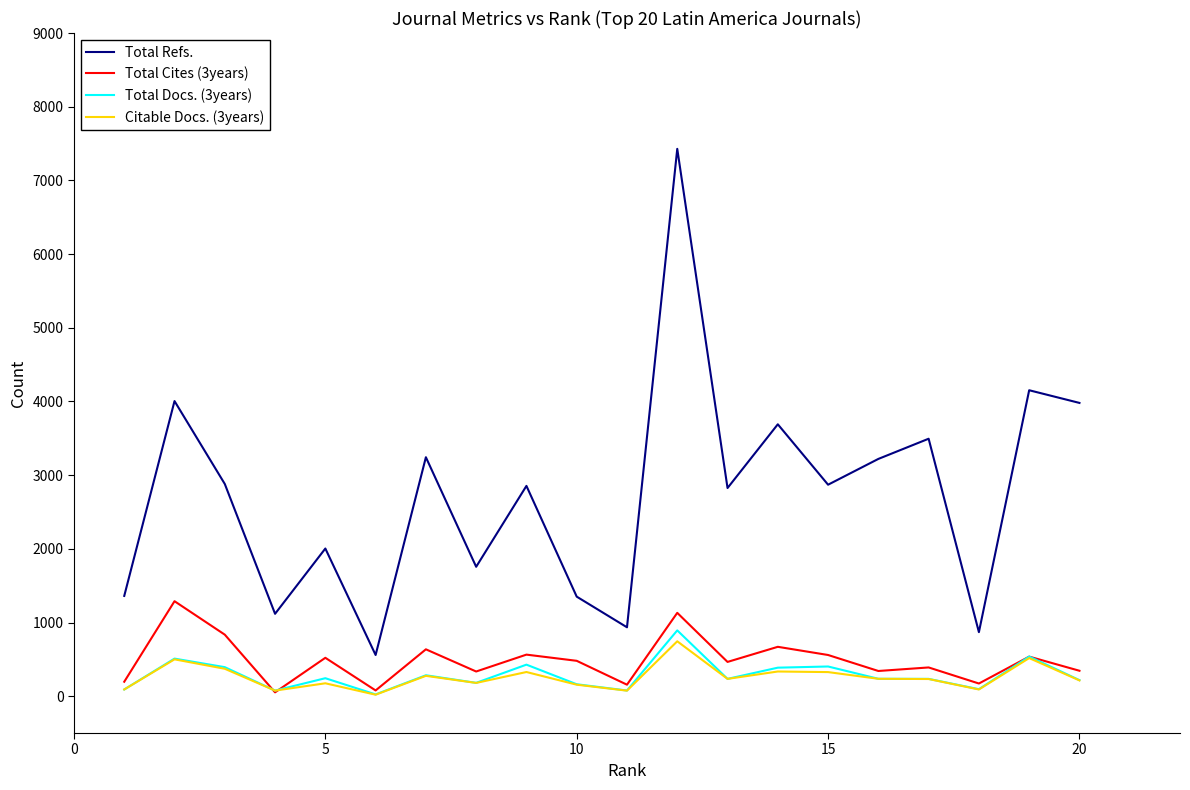

Rank the series by their maximum value, from highest to lowest.

Total Refs., Total Cites (3years), Total Docs. (3years), Citable Docs. (3years)